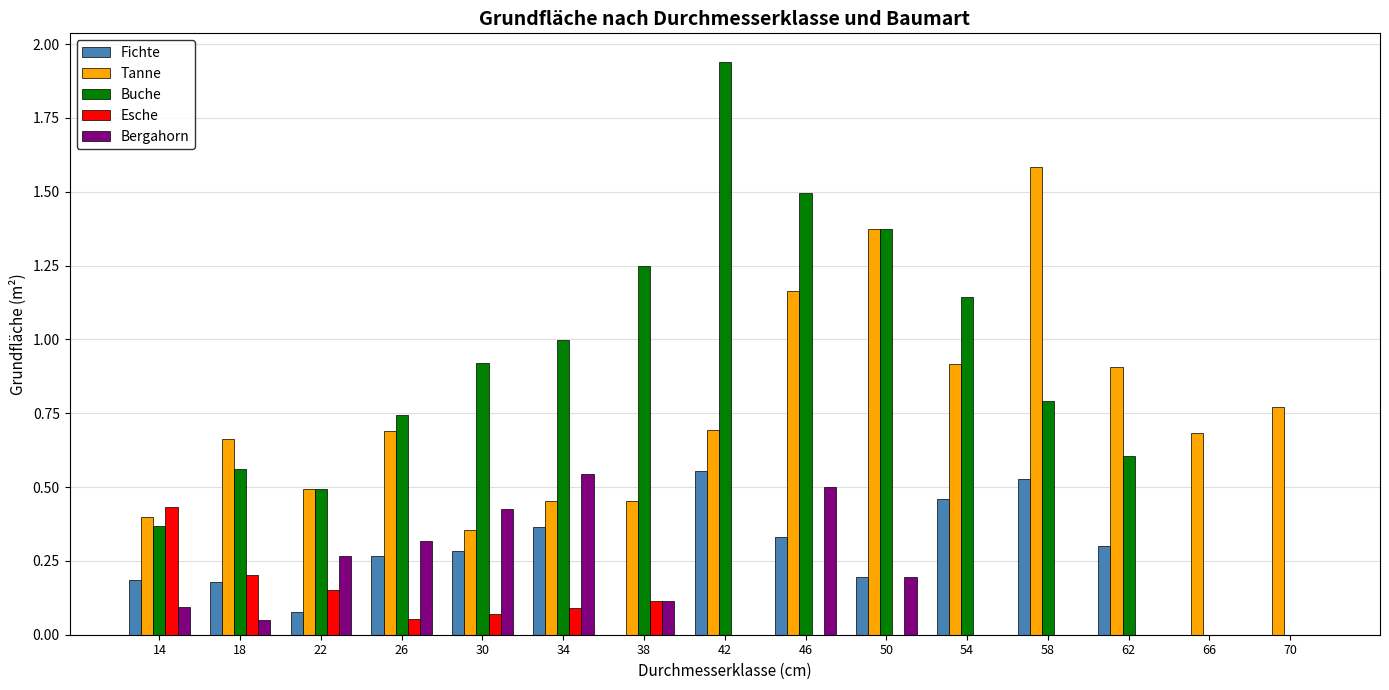

Are the bars grouped side by side (vs. stacked)?

Yes